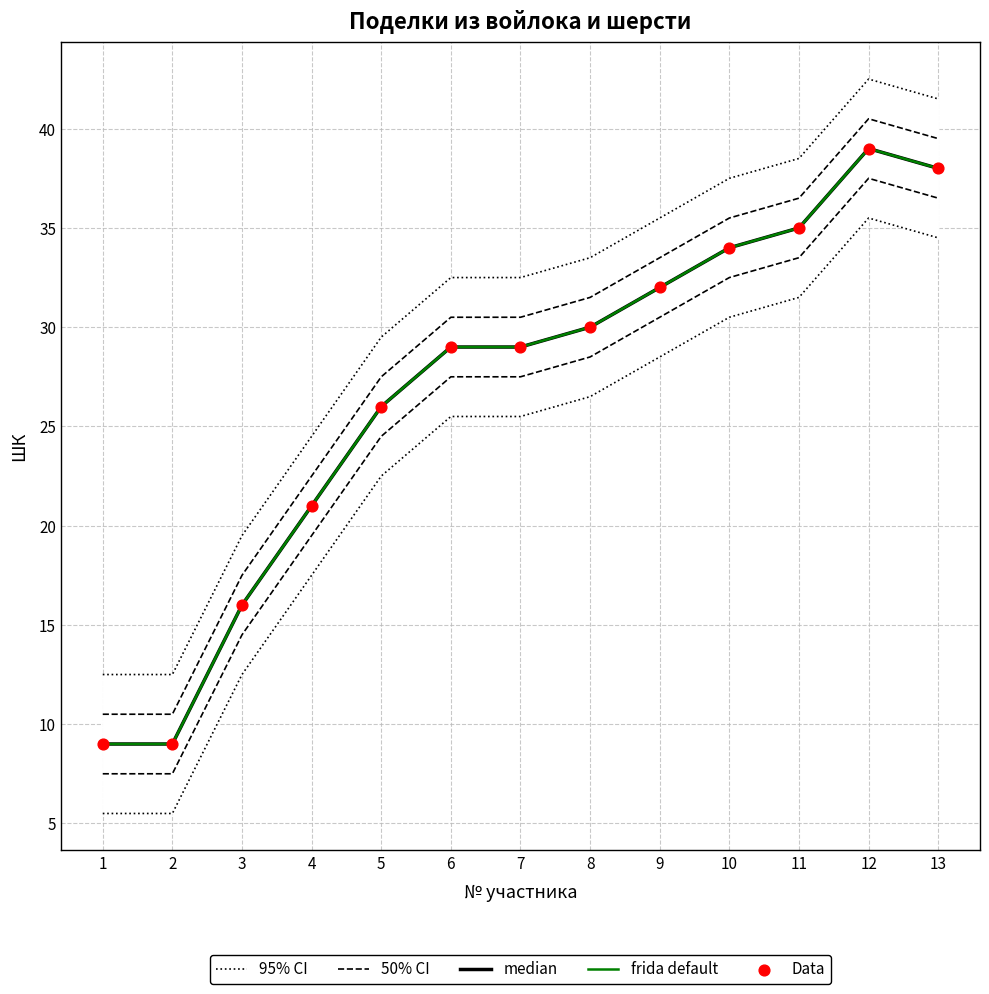

Is the value of frida default at 7 greater than the value of median at 6?

No